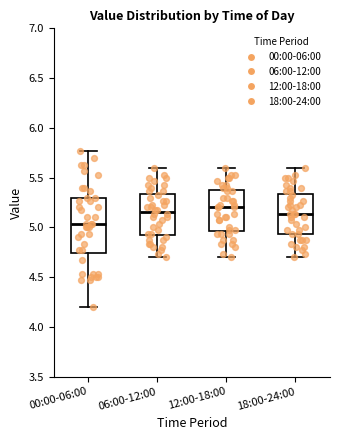

Reading left to right, read every box against the y-axis: the position of its median line, the range the box covers, and the ends of its whiskers. The values are not printed on the chart, so give them approximately, as read against the axis.

00:00-06:00: median 5.05, box 4.75 to 5.30, whiskers 4.20 to 5.75
06:00-12:00: median 5.15, box 4.90 to 5.35, whiskers 4.70 to 5.60
12:00-18:00: median 5.20, box 4.95 to 5.40, whiskers 4.70 to 5.60
18:00-24:00: median 5.15, box 4.95 to 5.35, whiskers 4.70 to 5.60